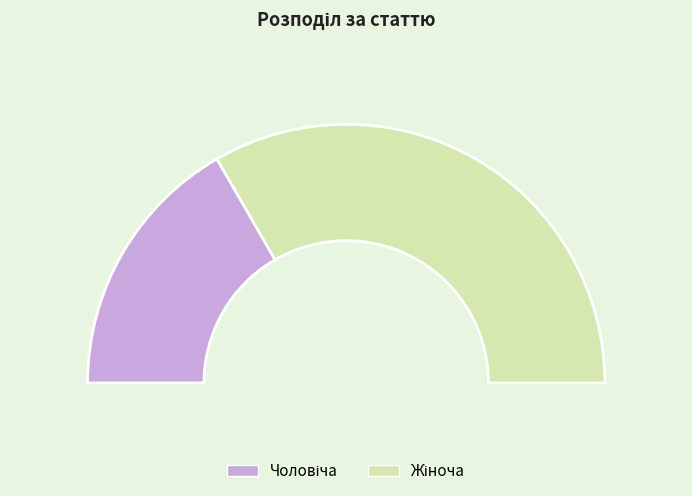

How many segments does this pie chart have?

2